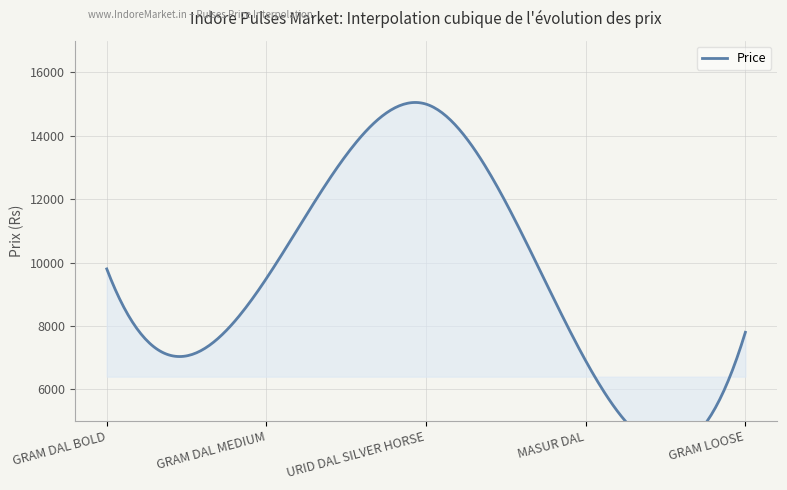

What is the difference between the maximum and second lowest values?

7200